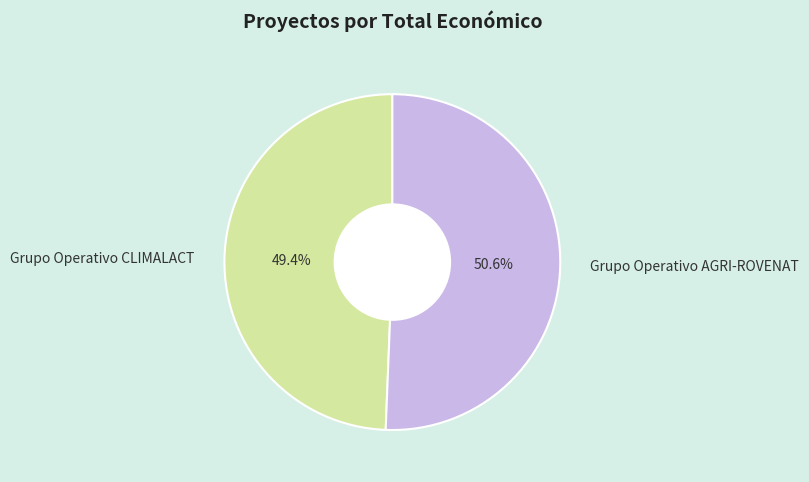

To the nearest percent, what portion does Grupo Operativo CLIMALACT represent?

49%